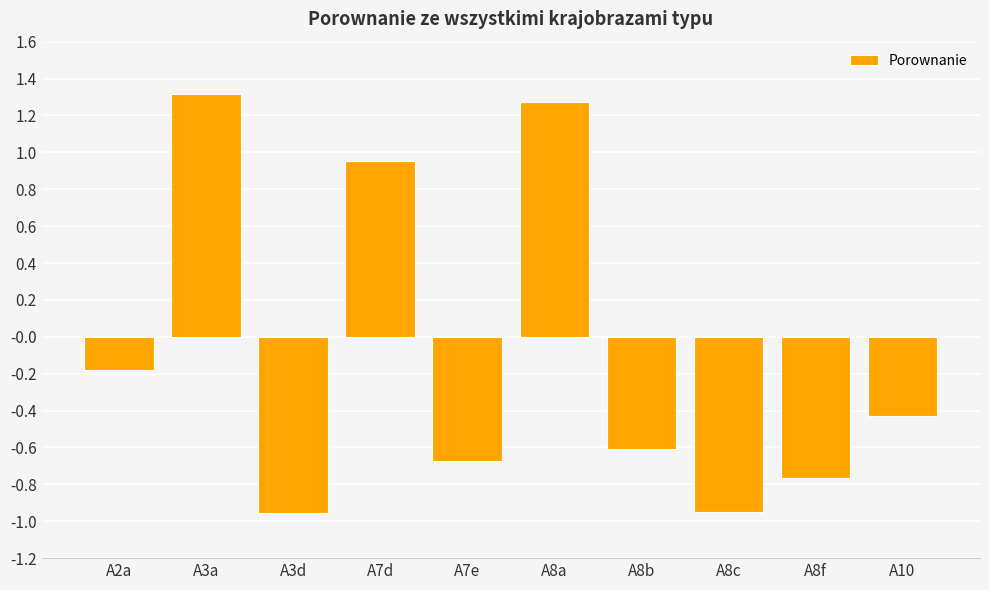

Between A2a and A10, which is larger?

A2a